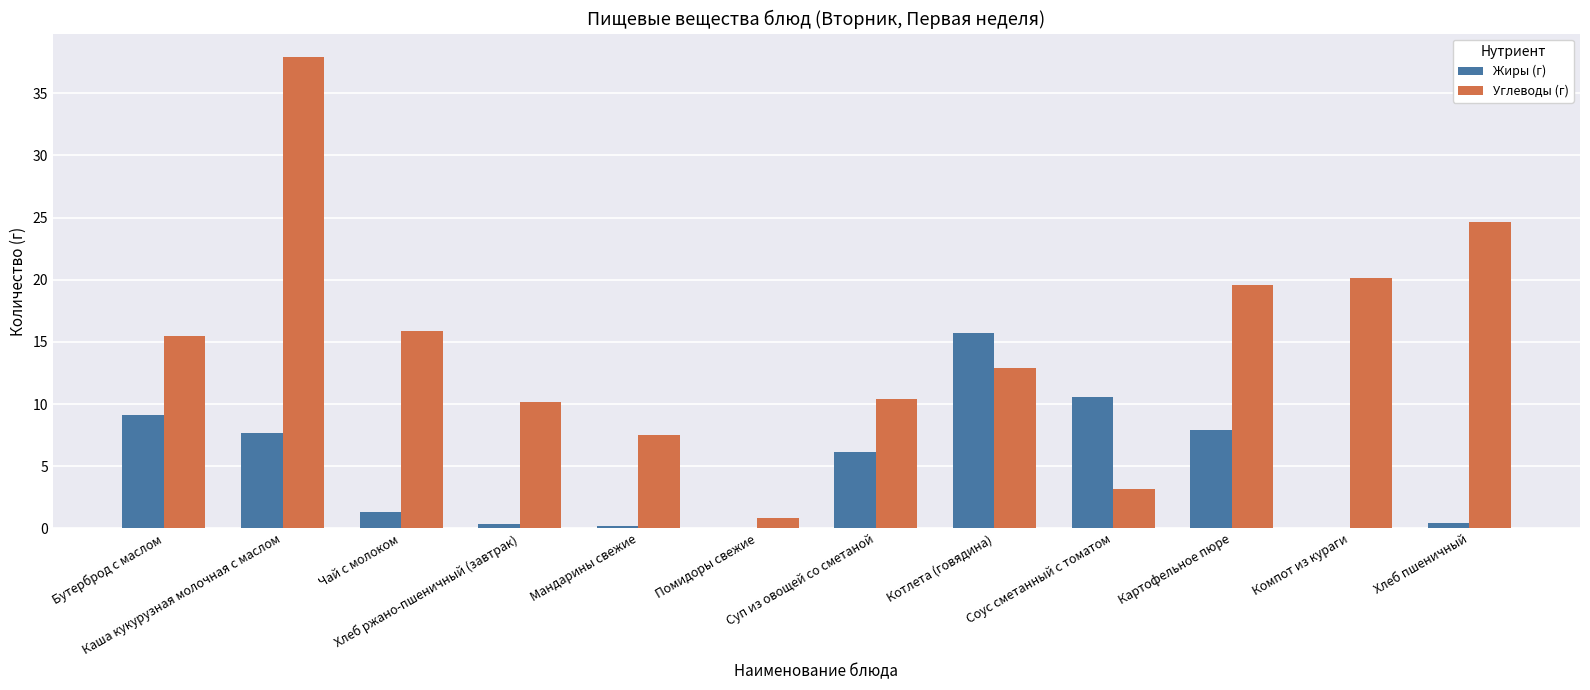

Which series has the largest total across all categories?

Углеводы (г)